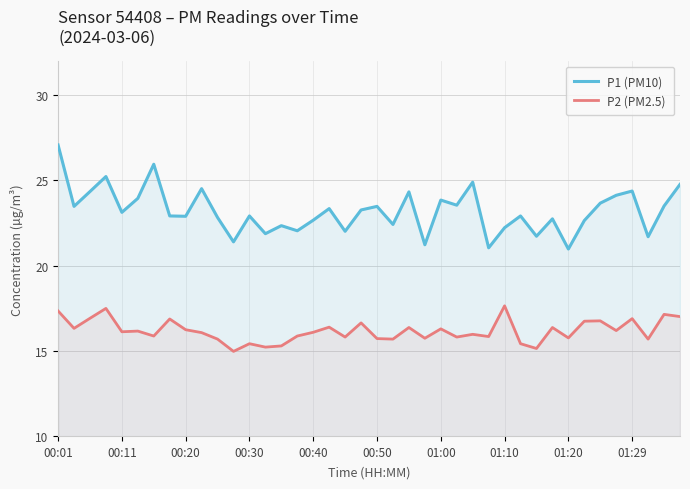

How many lines are shown in the chart?

2